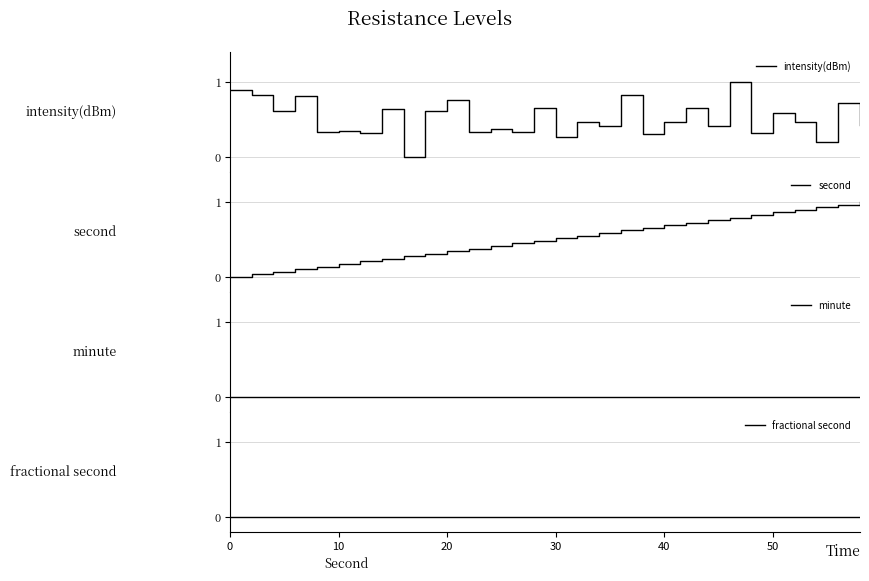

What is the maximum value for intensity(dBm)?

1.0